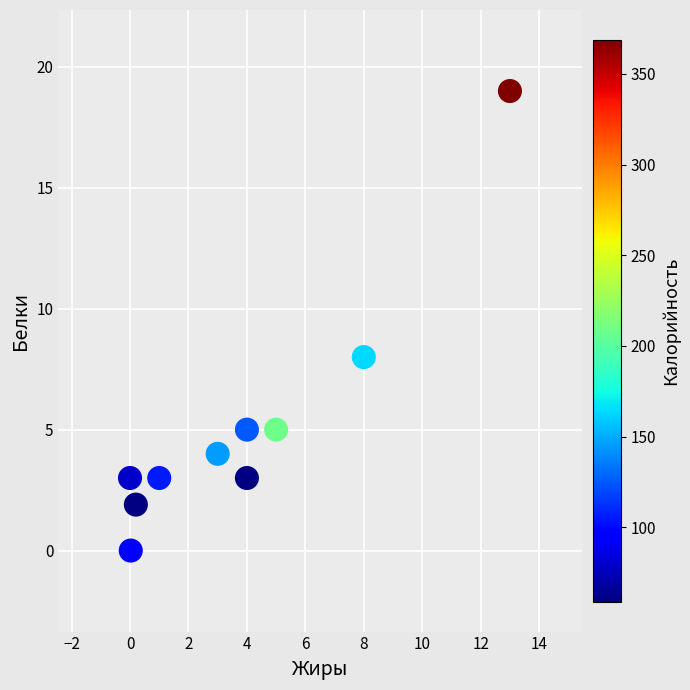

What is the average Y value?

5.2